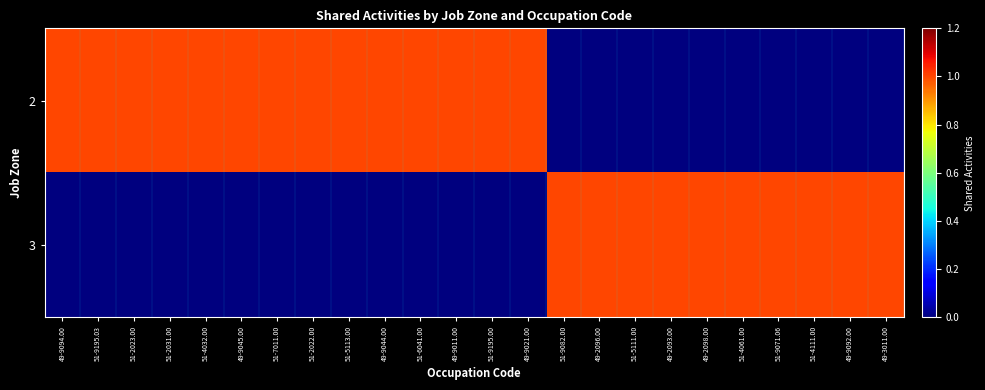

Reading left to right, extract all data points from this chart.

2: 49-9094.00=1	51-9195.03=1	51-2023.00=1	51-2031.00=1	51-4032.00=1	49-9045.00=1	51-7011.00=1	51-2022.00=1	51-5113.00=1	49-9044.00=1	51-6041.00=1	49-9011.00=1	51-9195.00=1	49-9021.00=1	51-9082.00=0	49-2096.00=0	51-5111.00=0	49-2093.00=0	49-2098.00=0	51-4061.00=0	51-9071.06=0	51-4111.00=0	49-9092.00=0	49-3011.00=0
3: 49-9094.00=0	51-9195.03=0	51-2023.00=0	51-2031.00=0	51-4032.00=0	49-9045.00=0	51-7011.00=0	51-2022.00=0	51-5113.00=0	49-9044.00=0	51-6041.00=0	49-9011.00=0	51-9195.00=0	49-9021.00=0	51-9082.00=1	49-2096.00=1	51-5111.00=1	49-2093.00=1	49-2098.00=1	51-4061.00=1	51-9071.06=1	51-4111.00=1	49-9092.00=1	49-3011.00=1